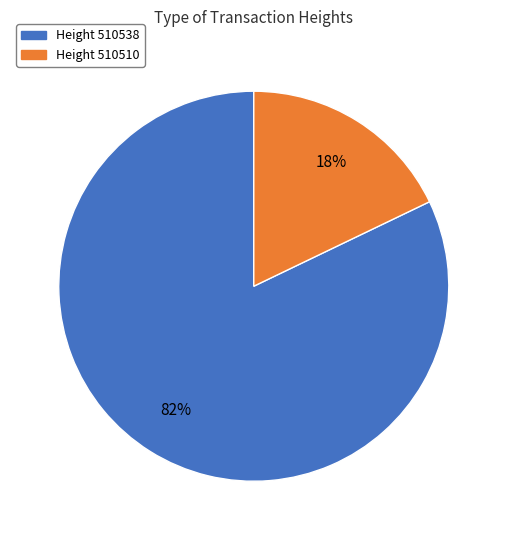

To the nearest percent, what is the average slice percentage?

50%